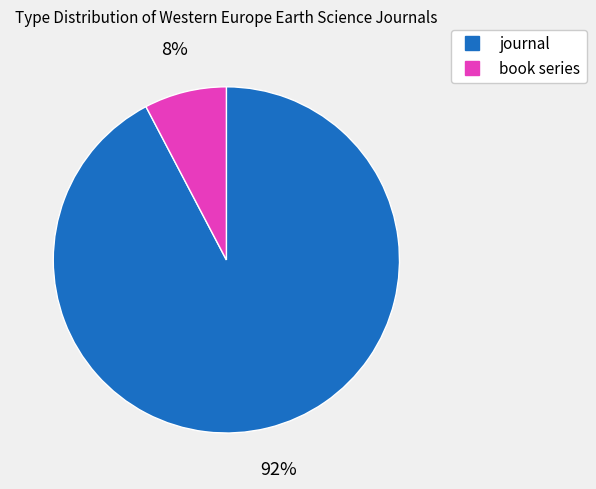

Rank the categories by value from highest to lowest.

journal, book series